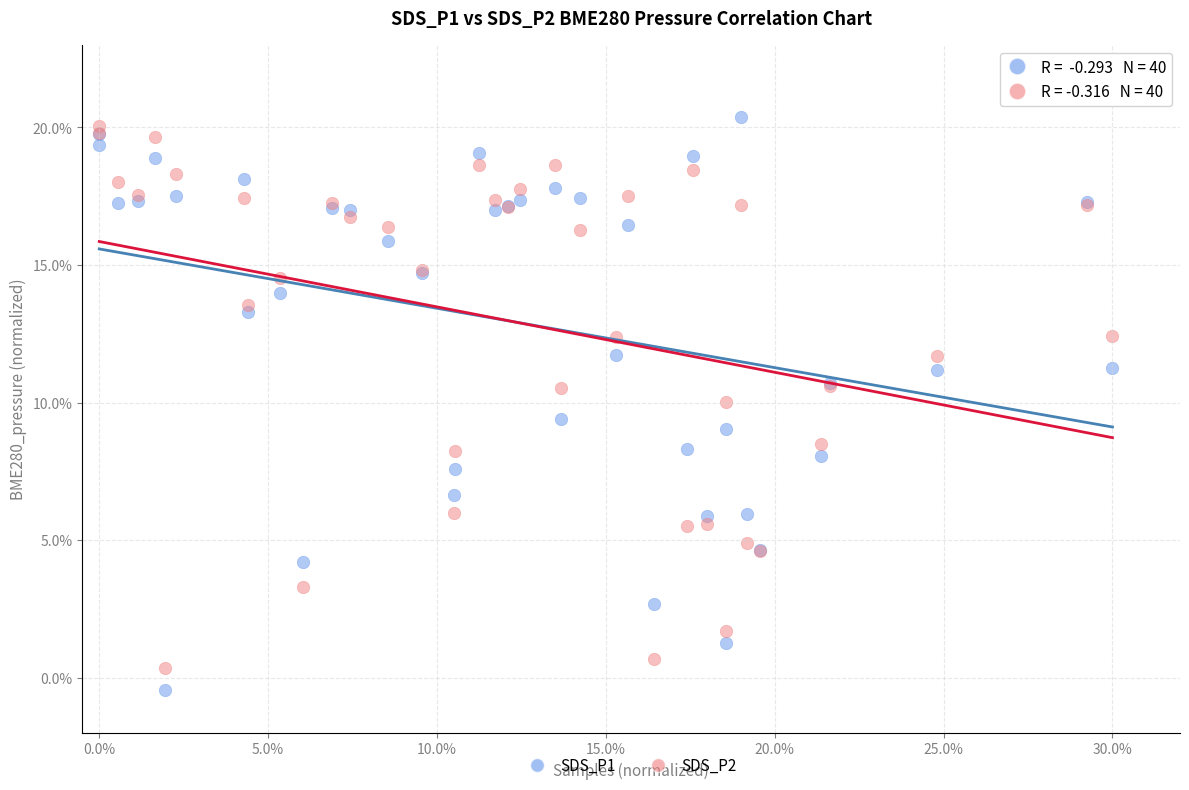

Which series has the widest spread of Y values?

SDS_P1